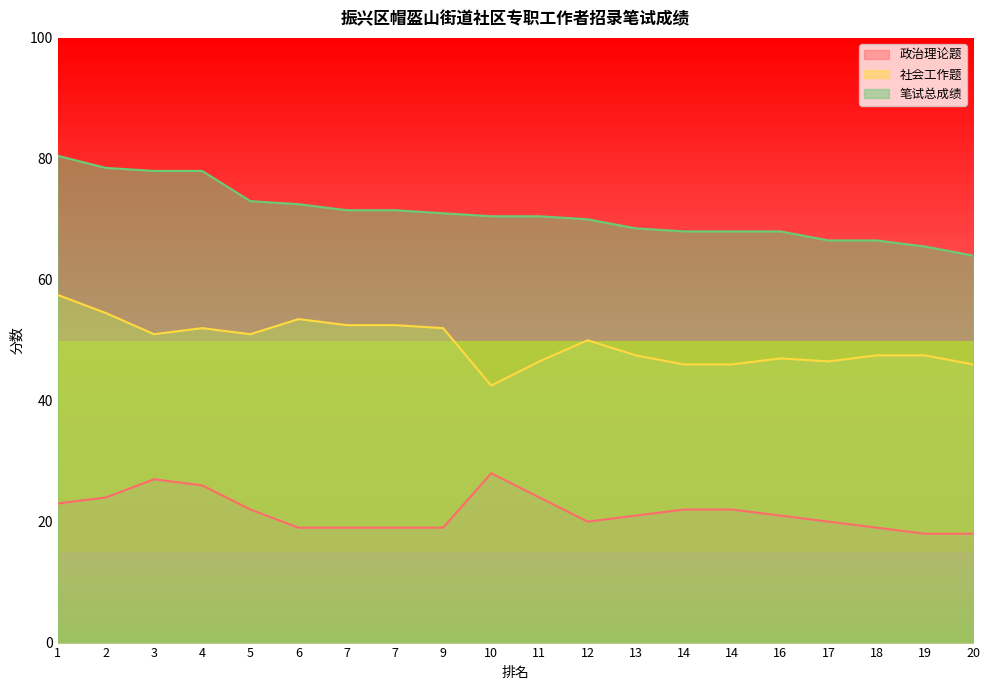

What is the value of the 社会工作题 point at the 15th from the left?

46.0